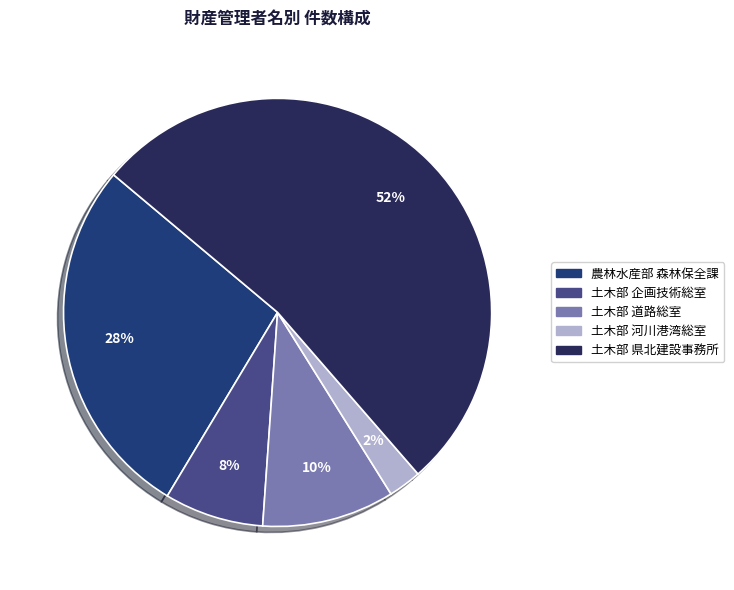

Count the number of slices in the pie.

5